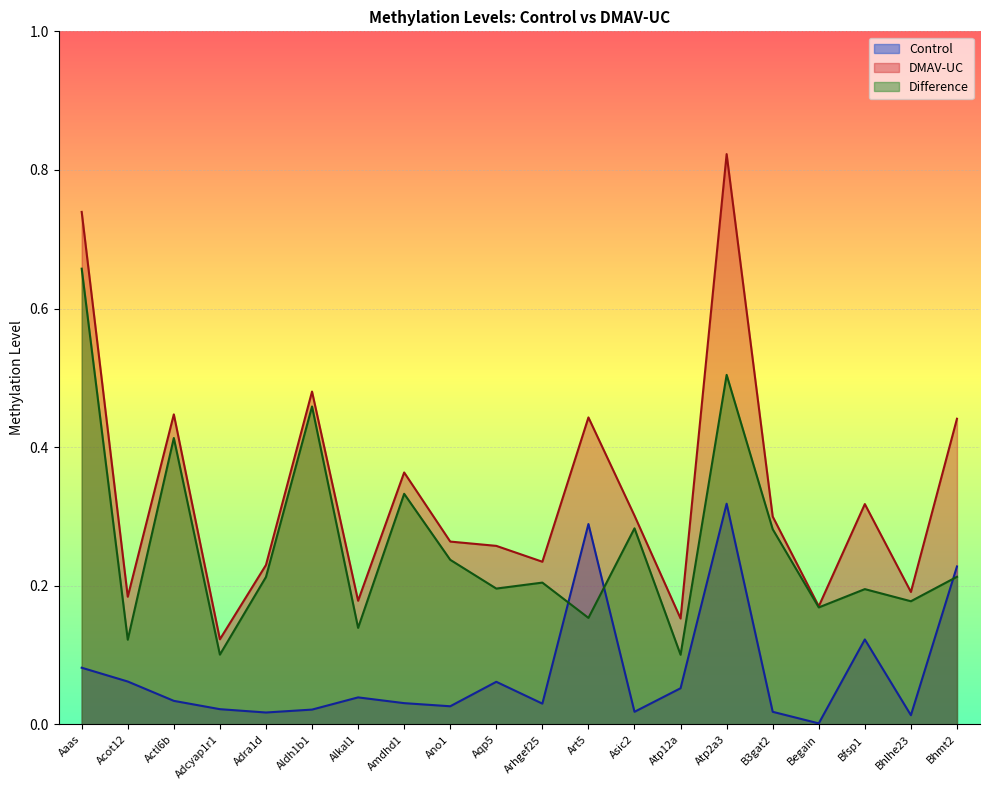

The value of DMAV-UC at Art5 is 0.2. True or false?

False